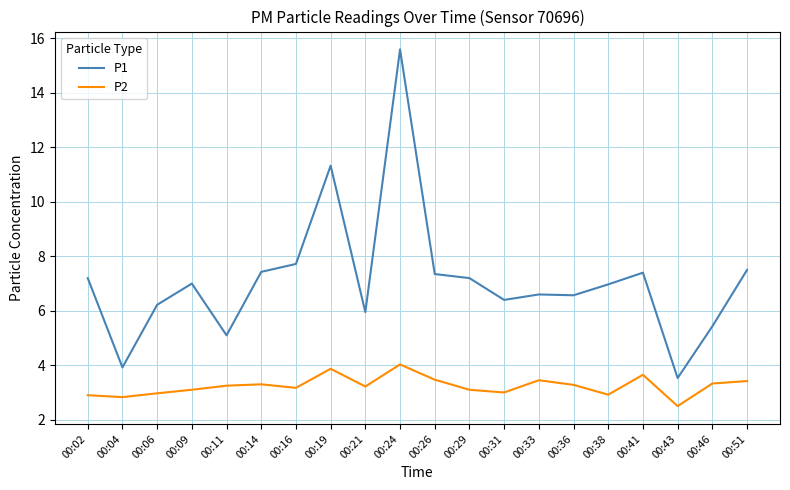

What is the sum of all P1 values?

142.4